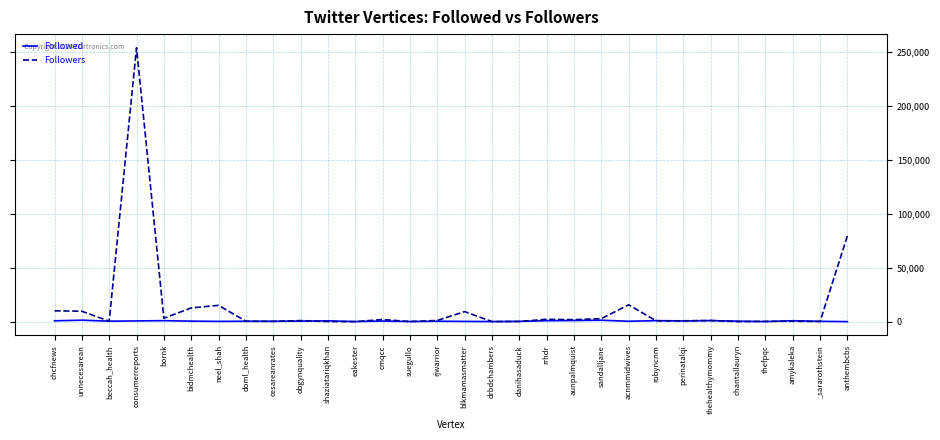

What is the difference between the highest and lowest values at neel_shah?

14873